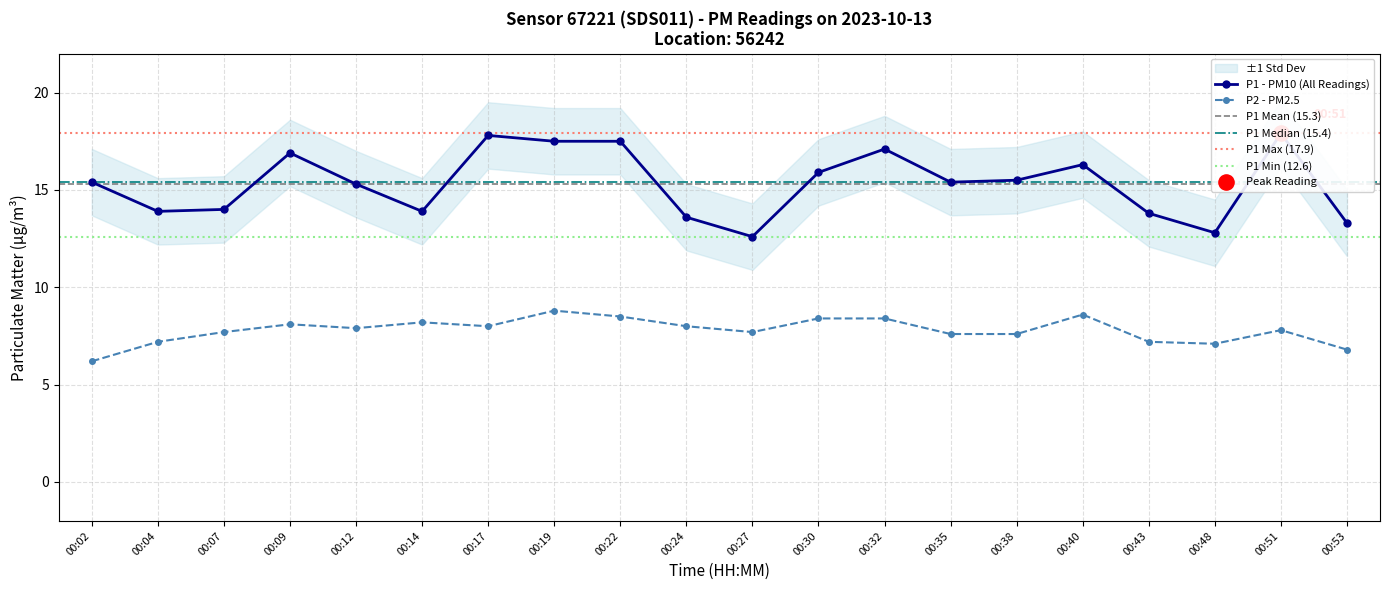

Is the value of P2 at 00:24 greater than the value of P1 at 00:02?

No